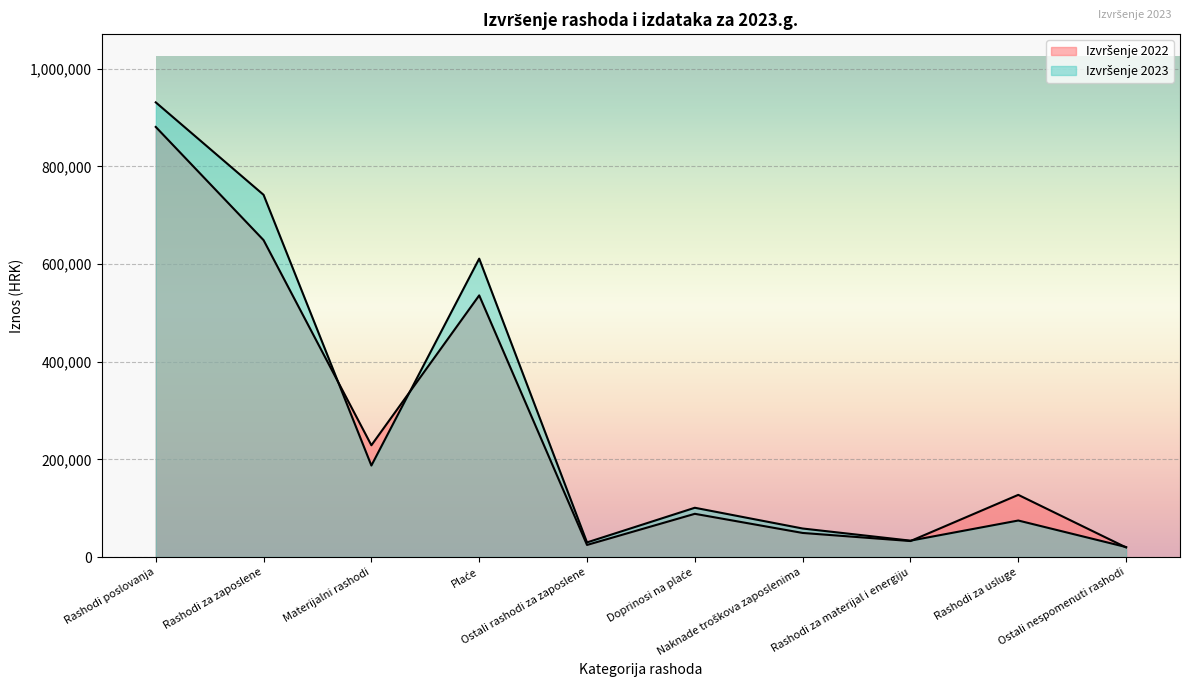

What are all the series names shown in the legend?

Izvršenje 2022, Izvršenje 2023